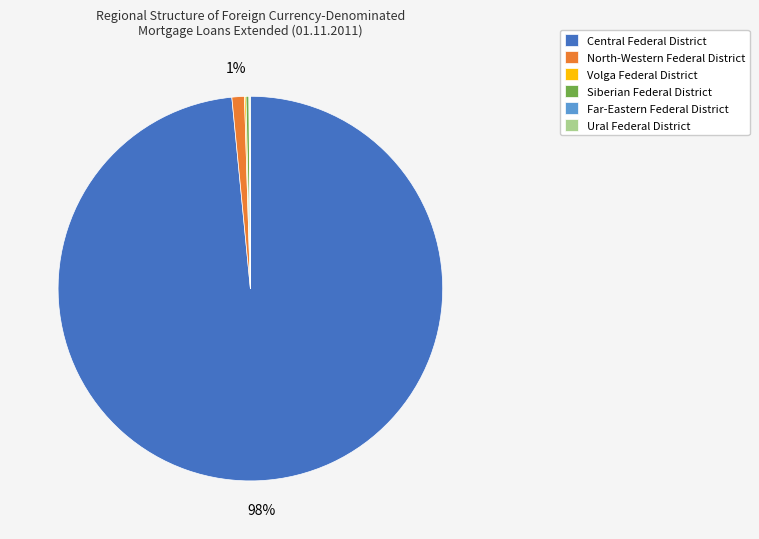

The North-Western Federal District slice represents 1% of the pie. True or false?

True